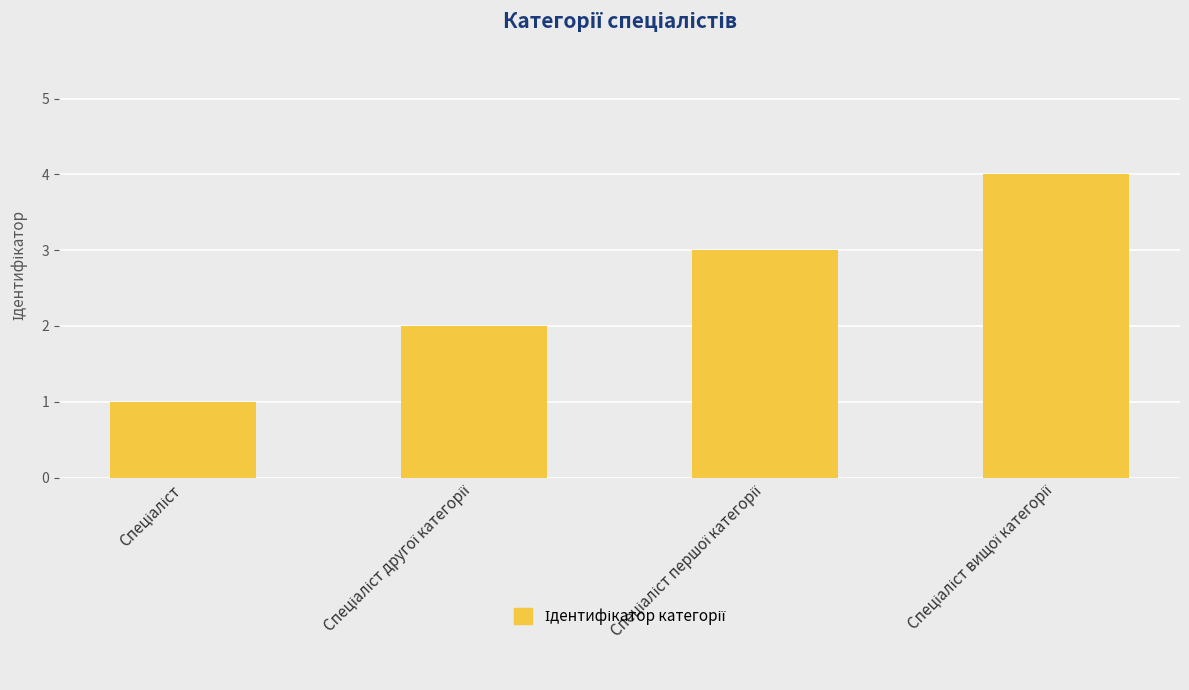

What is the smallest value displayed?

1